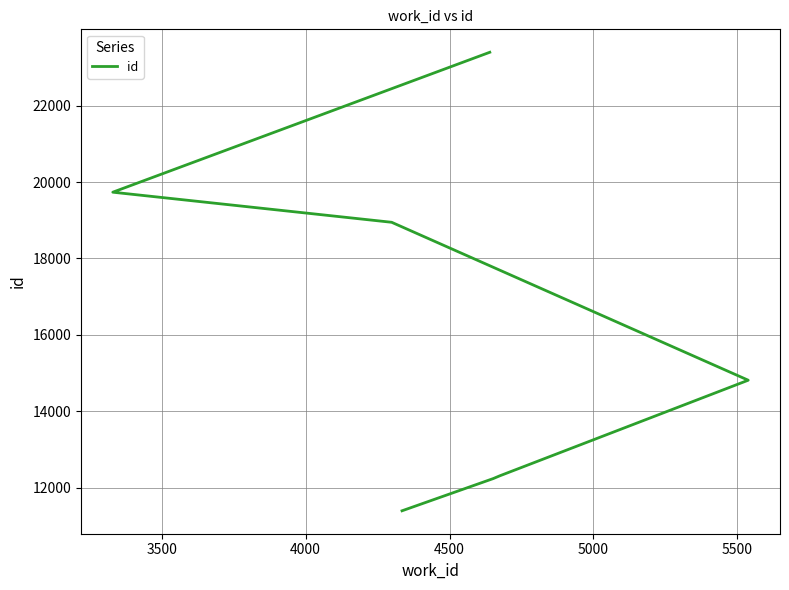

True or false: the data shows 40895 at 6000.

False